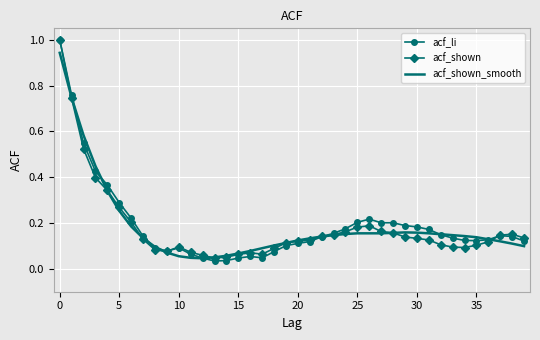

Which series has the widest spread of values?

acf_li